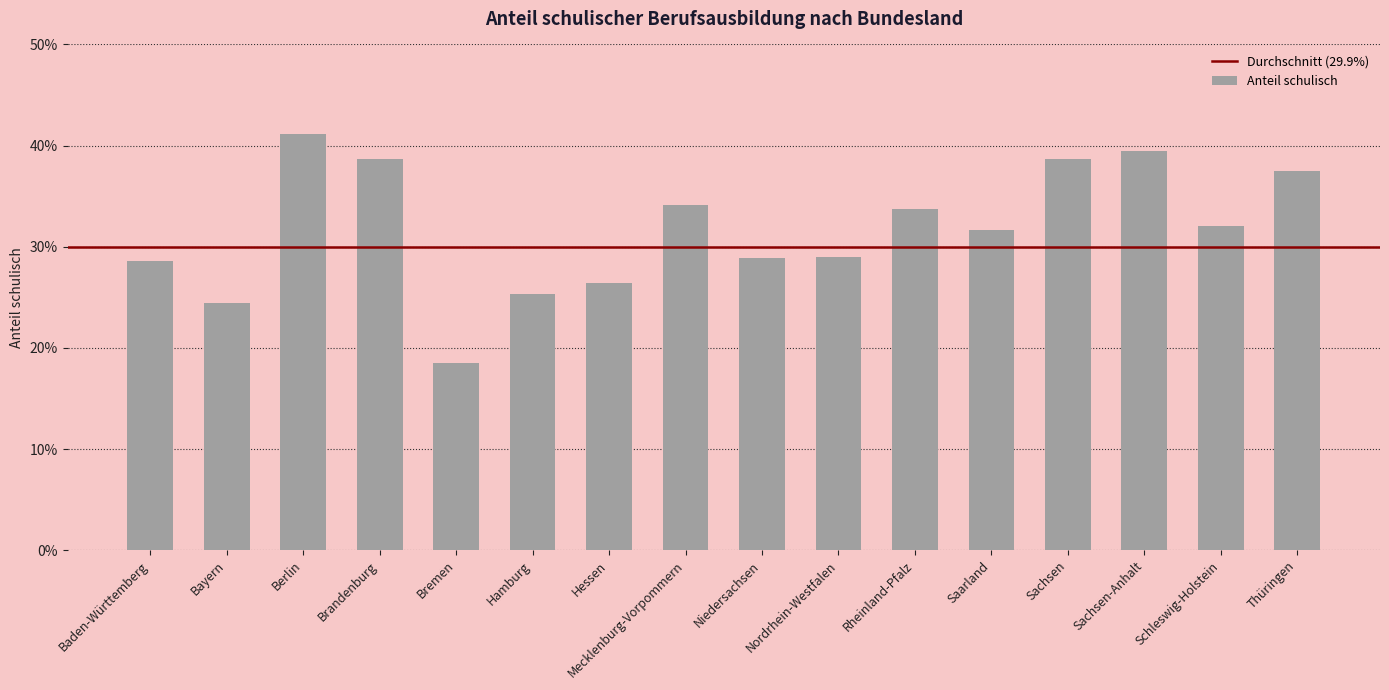

Are the bars horizontal?

No